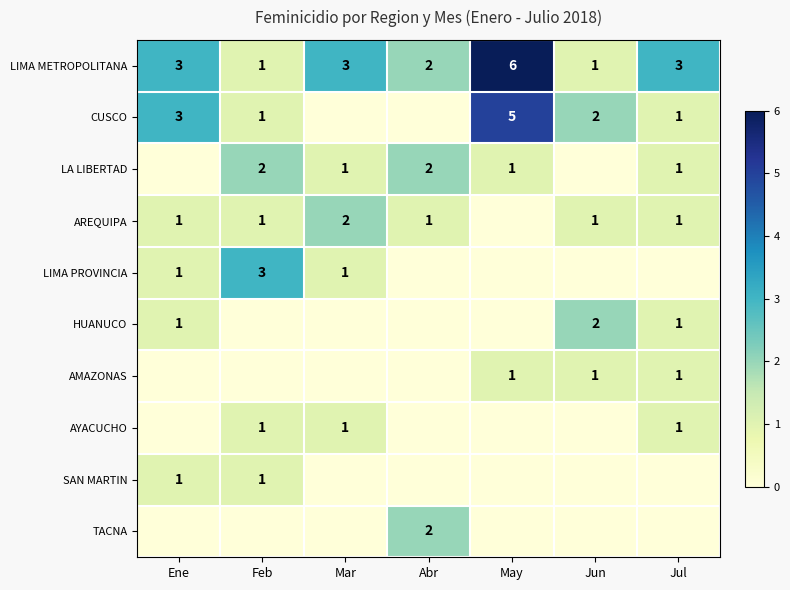

The value of LA LIBERTAD at Feb is 2. True or false?

True